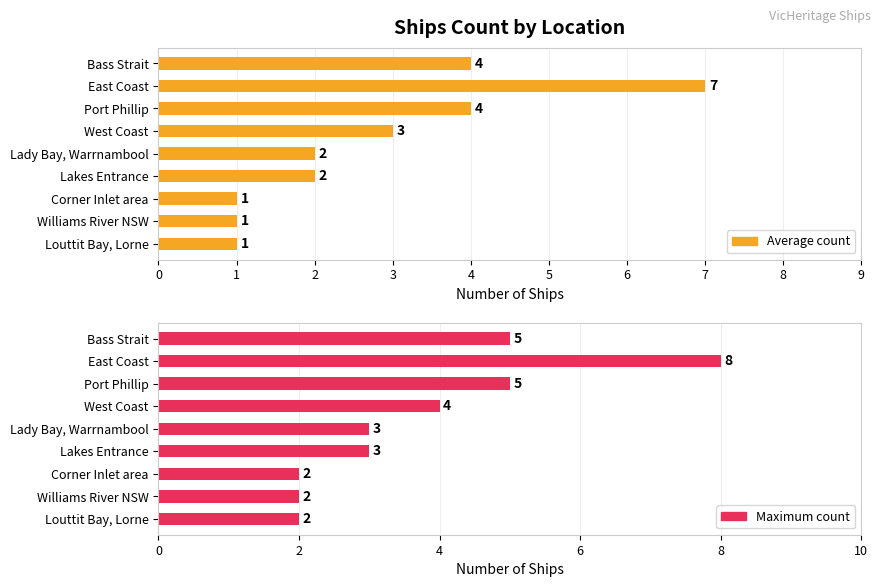

What are all the series names shown in the legend?

Average count, Maximum count